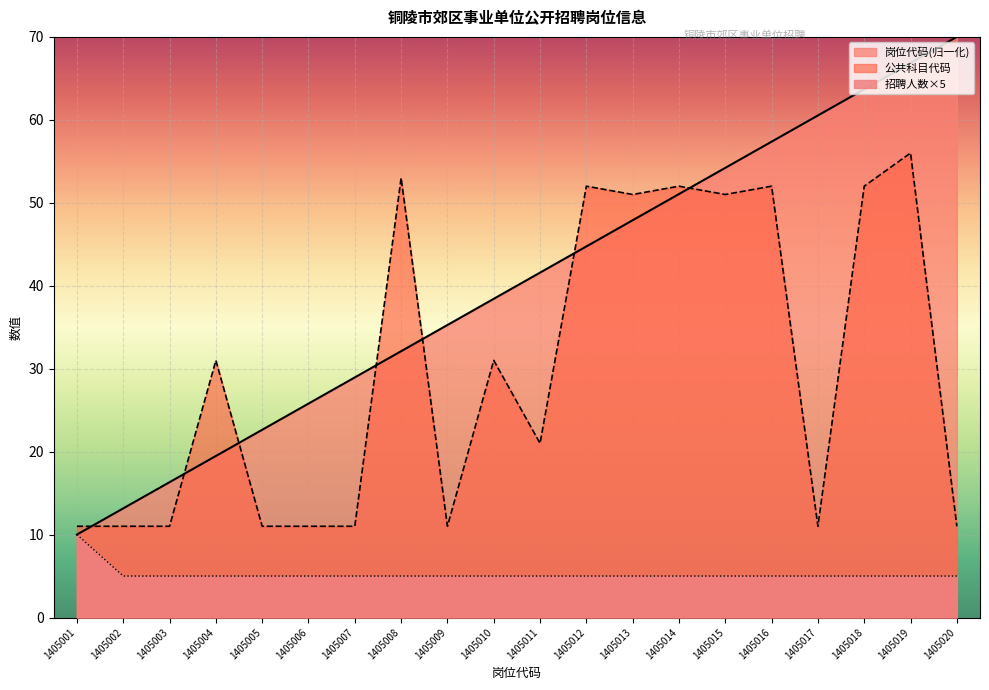

Between 1405003 and 1405013, which series saw the biggest shift?

公共科目代码